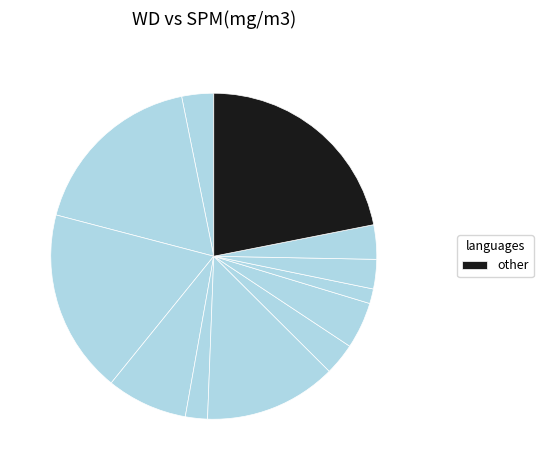

How many slices are in this pie chart?

12